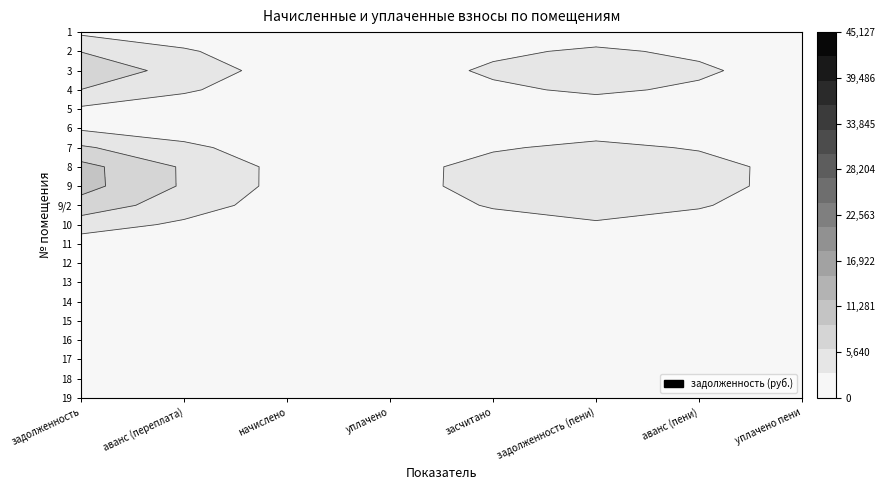

The 13 series shows -171.0 at 5. True or false?

False